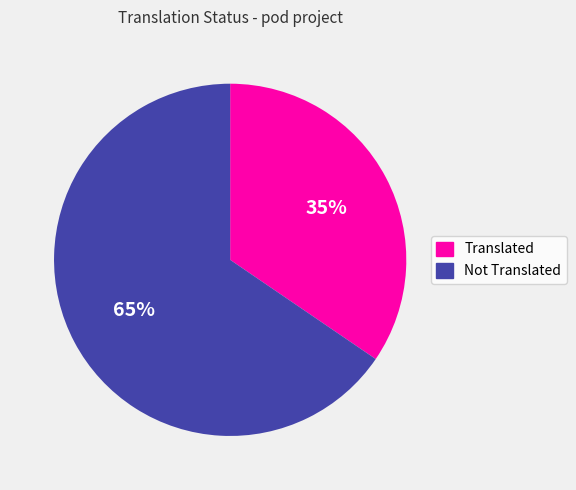

To the nearest percent, what percentage of the pie is Not Translated?

65%